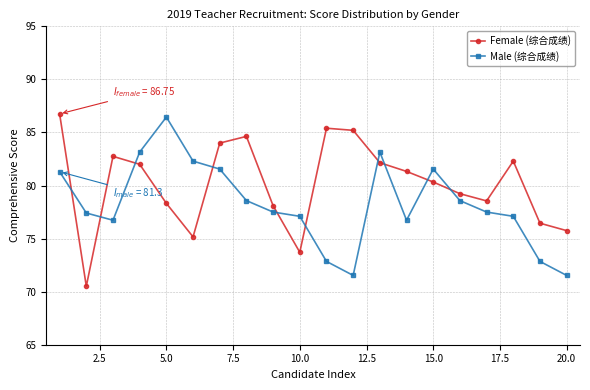

Count the number of data series in this chart.

2